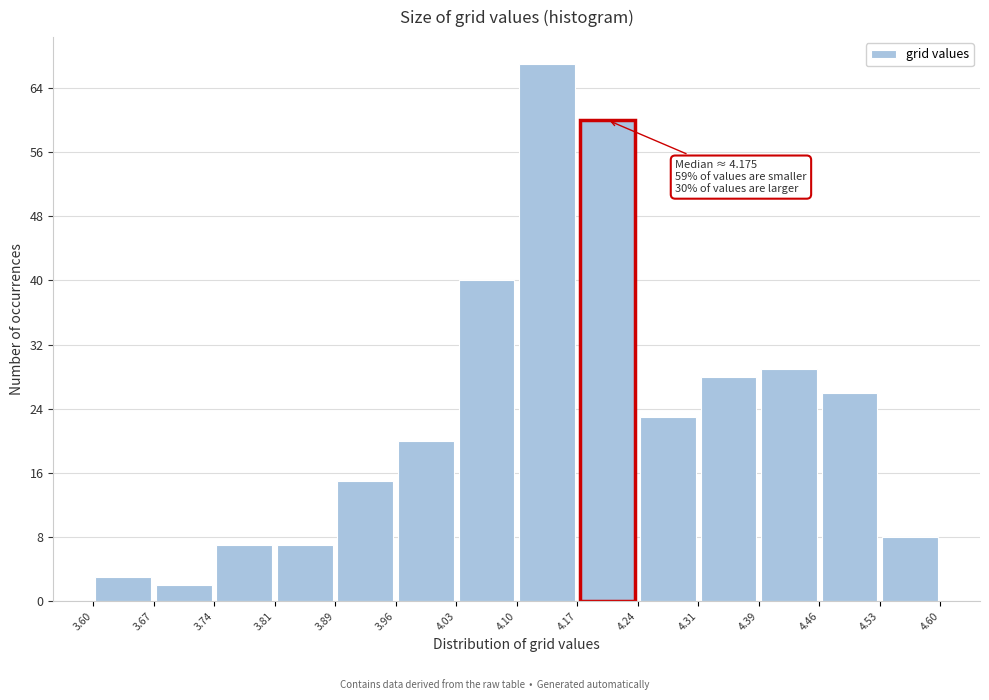

Which range on the x-axis has the tallest bar?

4.10 to 4.17